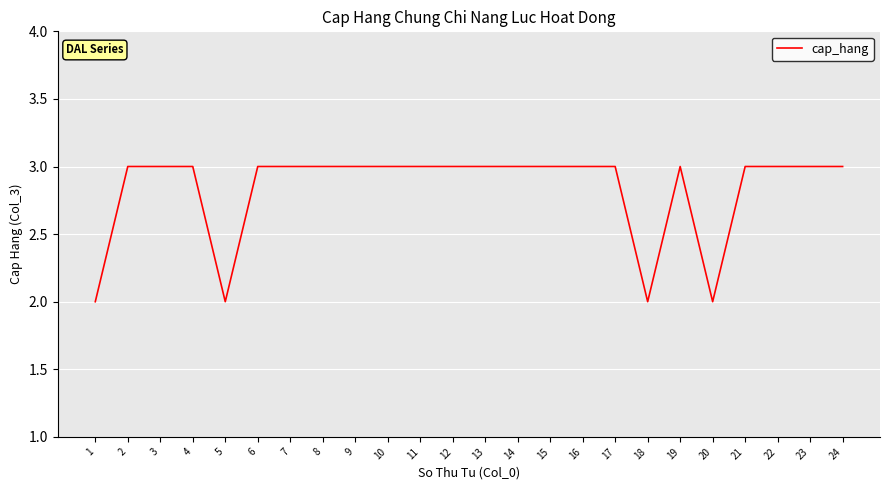

Approximately how many times larger is the value at 11 compared to 19?

1.0